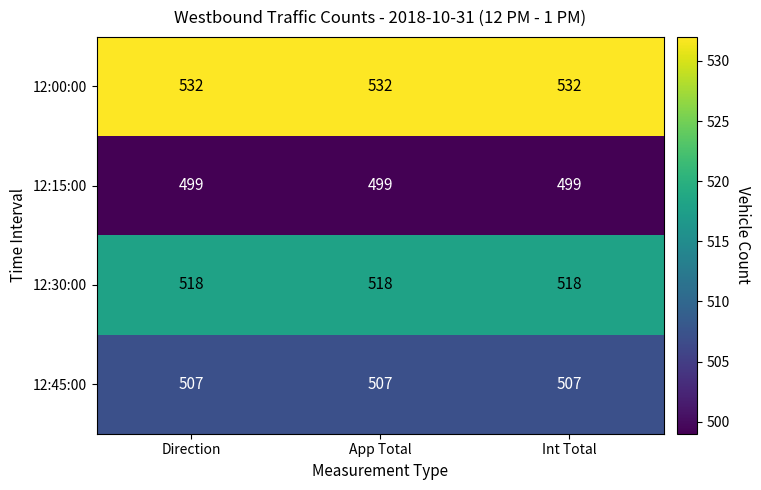

What is the greatest value displayed?

532